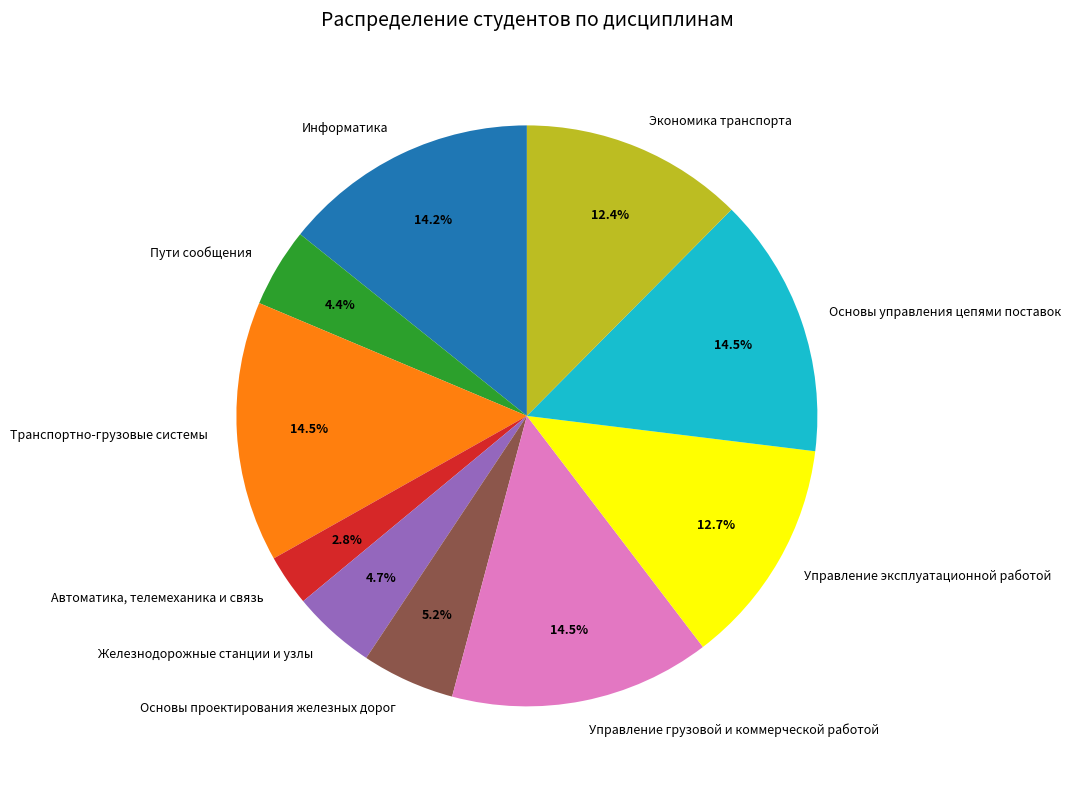

Is there a majority slice in this chart?

No